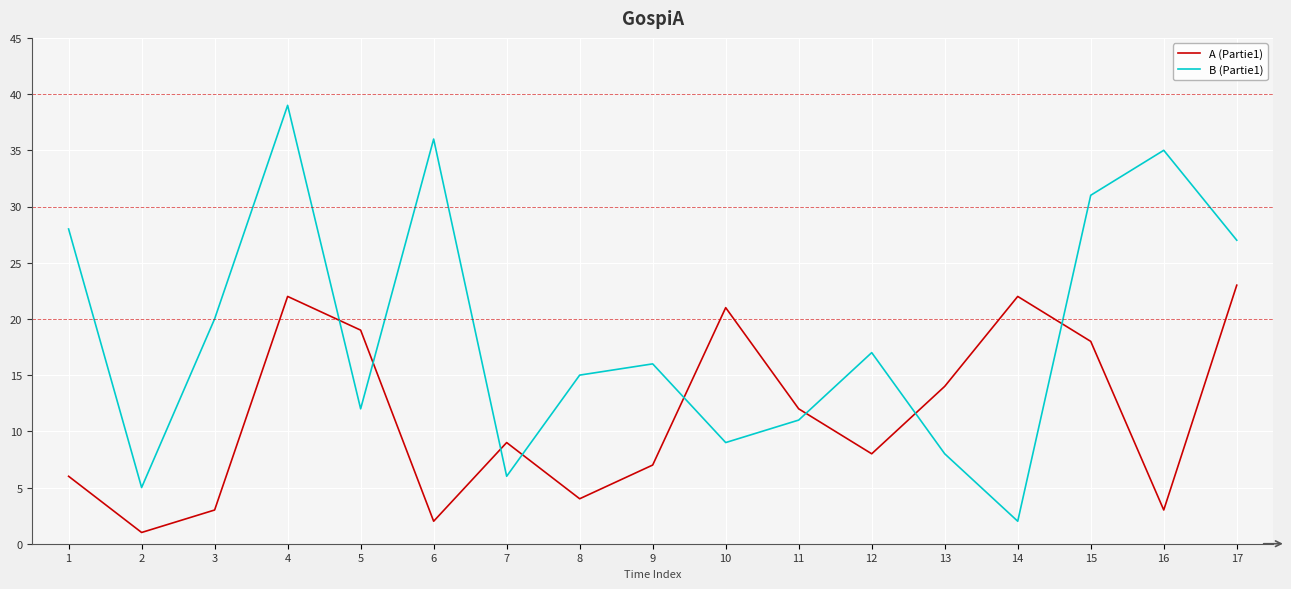

What are all the series names shown in the legend?

A (Partie1), B (Partie1)